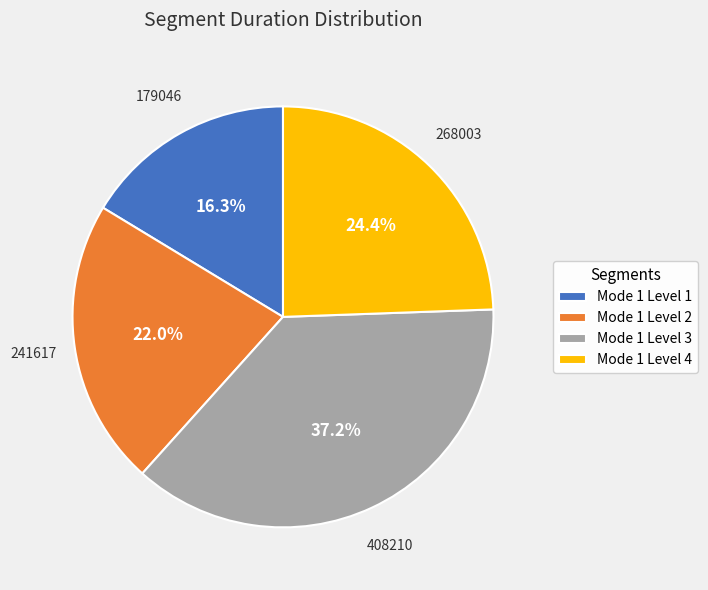

Count the number of slices in the pie.

4